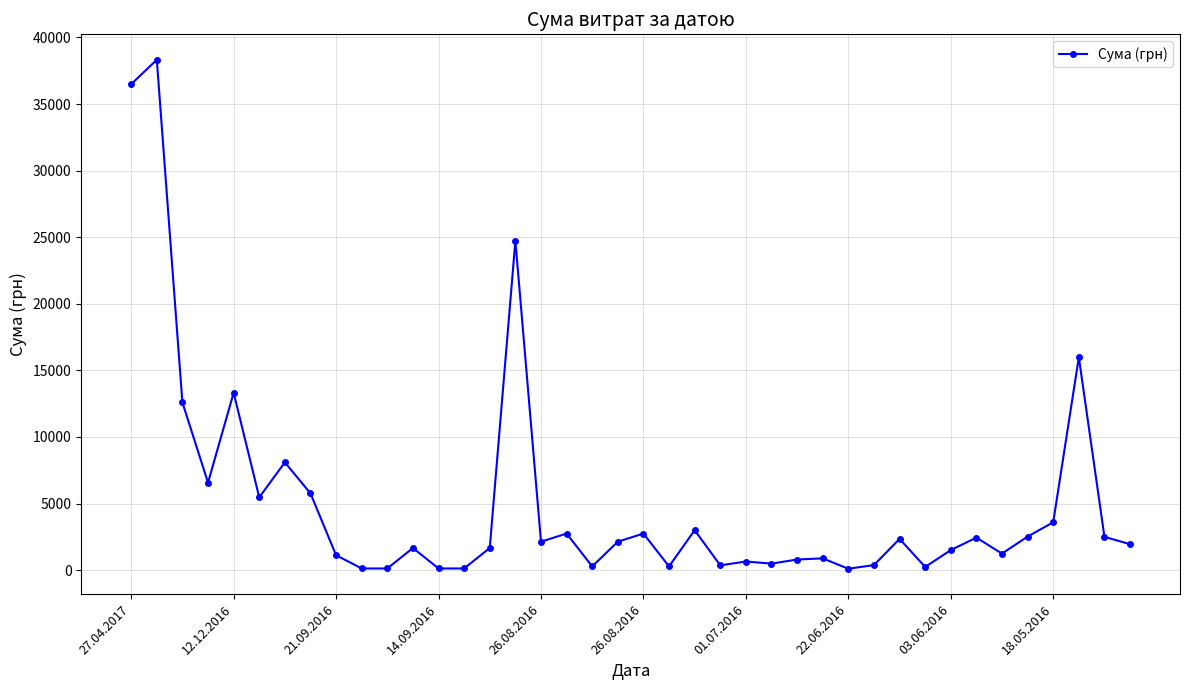

What is the average value?

5190.9